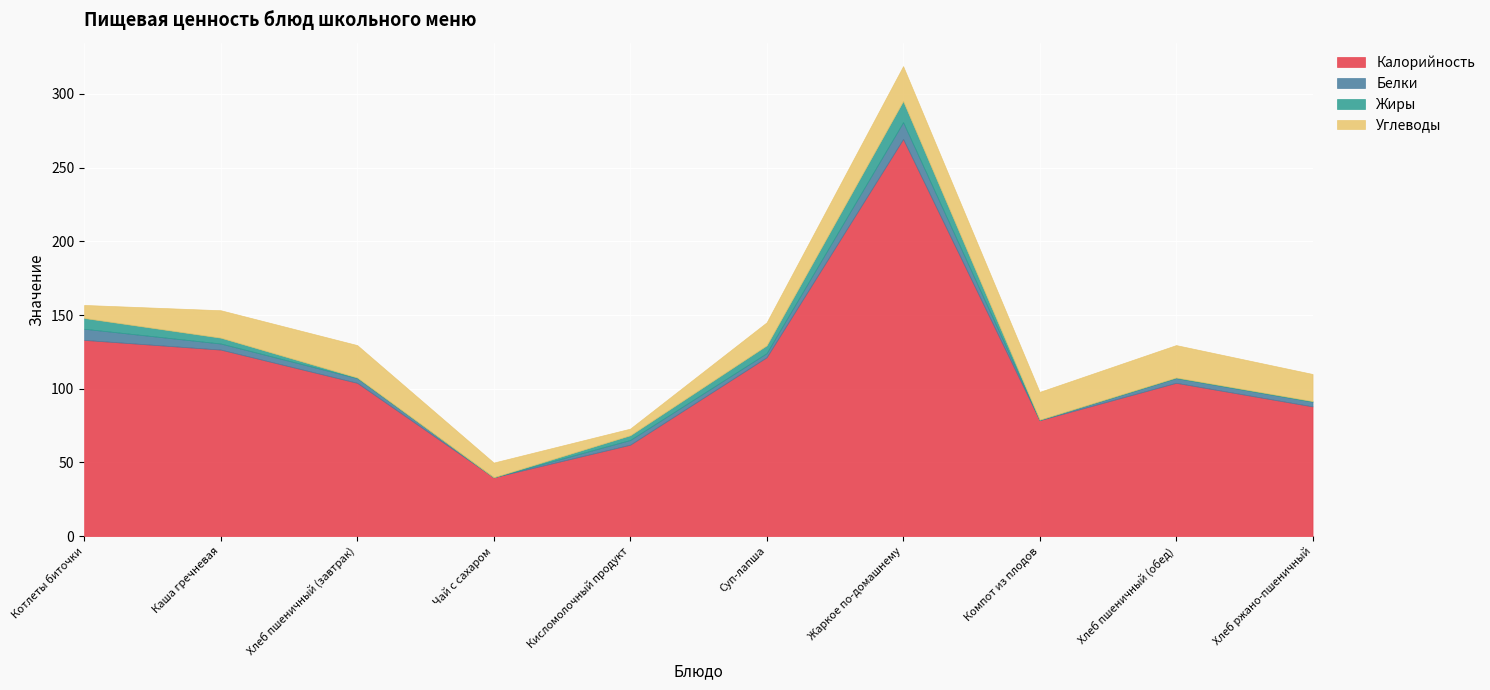

True or false: Белки and Калорийность intersect in this chart.

False